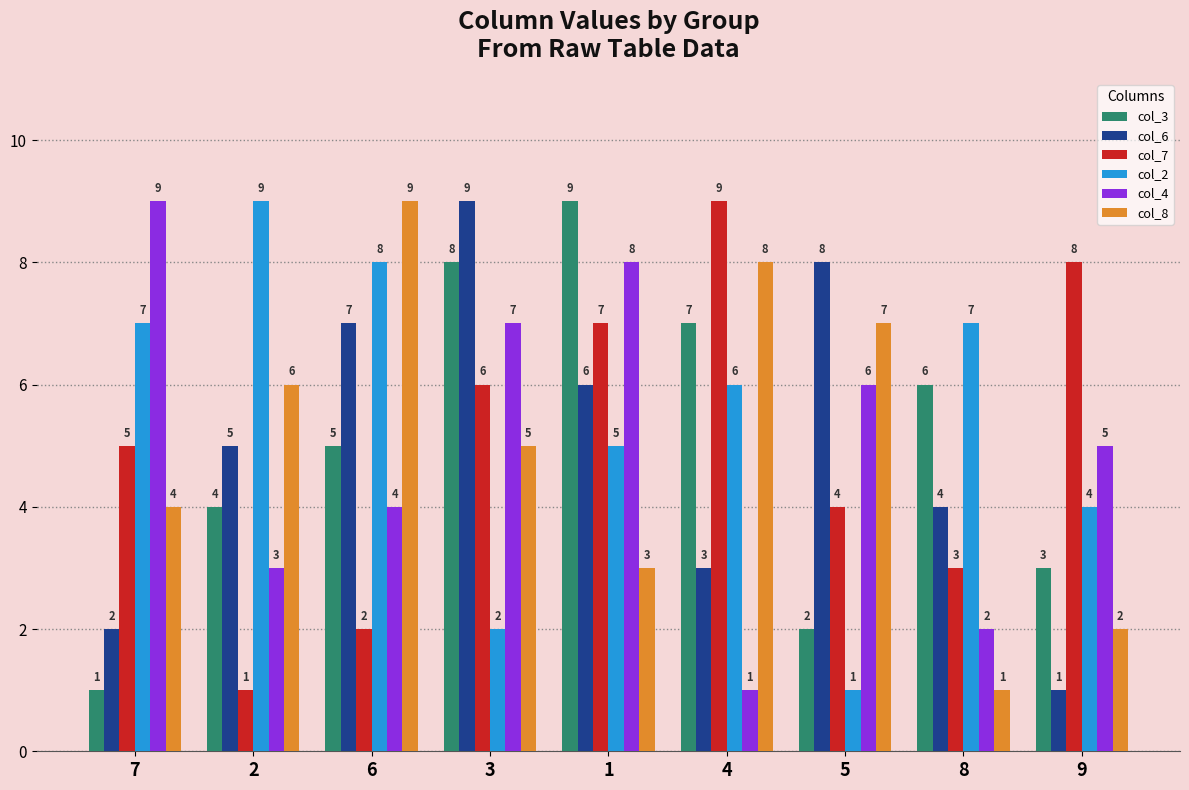

What value does the col_3 series have at 8?

6